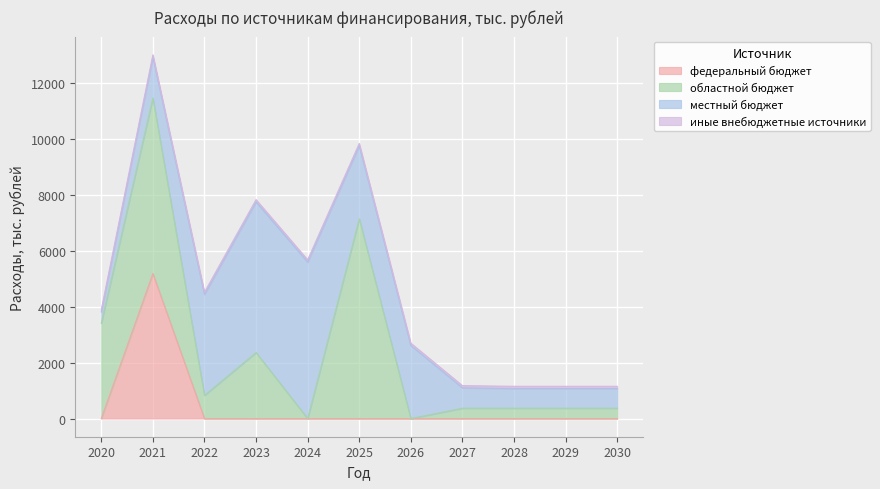

Reading left to right, what are all the values shown in this chart?

федеральный бюджет: 2020=0.0	2021=5180.2	2022=0.0	2023=0.0	2024=0.0	2025=0.0	2026=0.0	2027=0.0	2028=0.0	2029=0.0	2030=0.0
областной бюджет: 2020=3405.2	2021=6270.7	2022=827.0	2023=2357.6	2024=0.0	2025=7134.6	2026=0.0	2027=369.2	2028=369.2	2029=369.2	2030=369.2
местный бюджет: 2020=403.4	2021=1458.0	2022=3603.6	2023=5379.2	2024=5587.2	2025=2609.2	2026=2609.2	2027=726.2	2028=701.2	2029=701.2	2030=701.2
иные внебюджетные источники: 2020=80.0	2021=82.6	2022=82.6	2023=82.6	2024=82.6	2025=82.6	2026=82.6	2027=80.6	2028=80.6	2029=80.6	2030=80.6